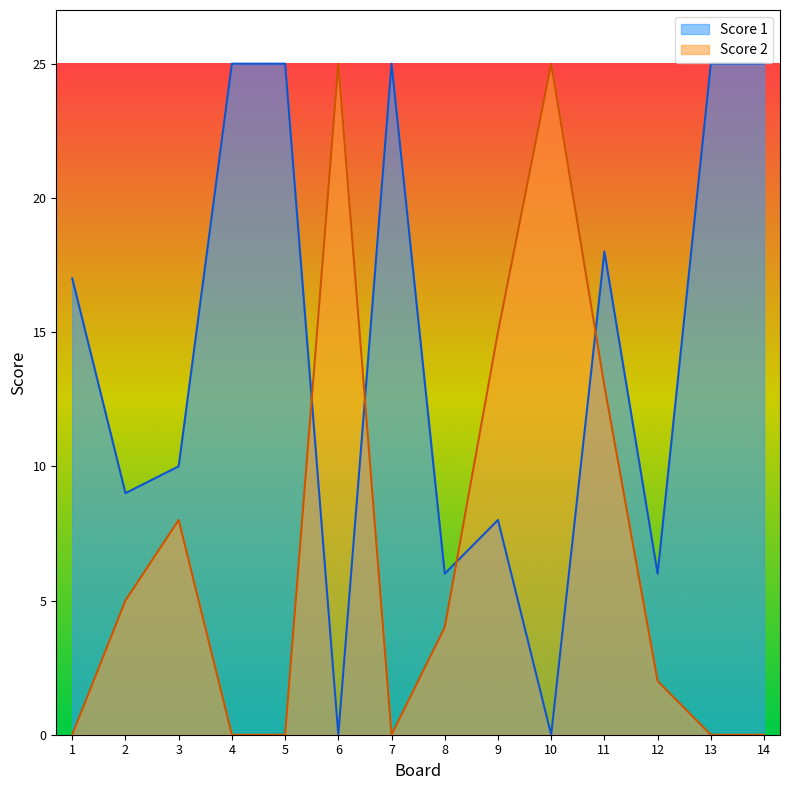

Read the Score 1 value at 3, to the nearest 10.

10